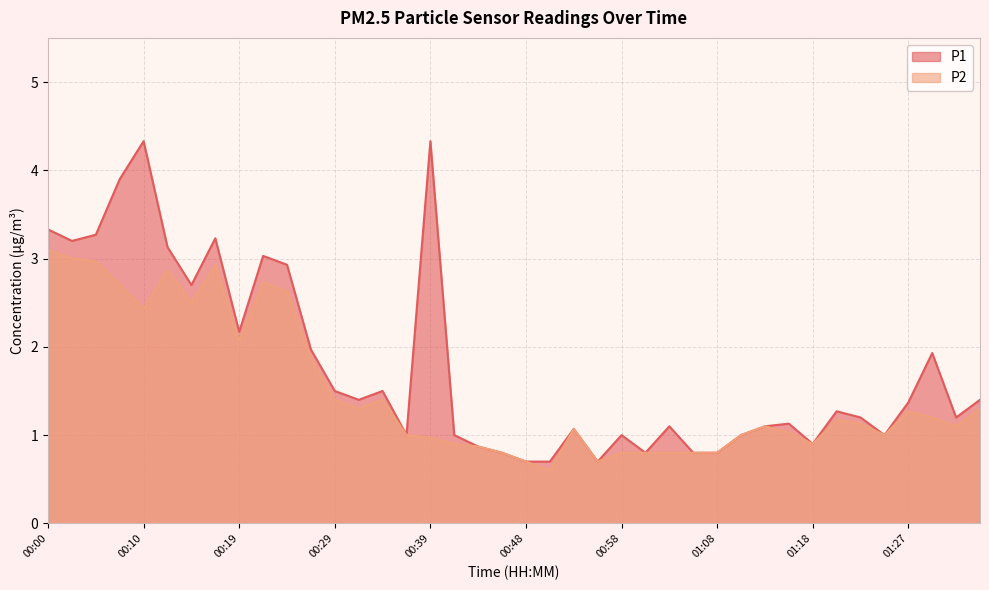

What is the sum of the P2 values at 01:32 and 00:14?

3.6